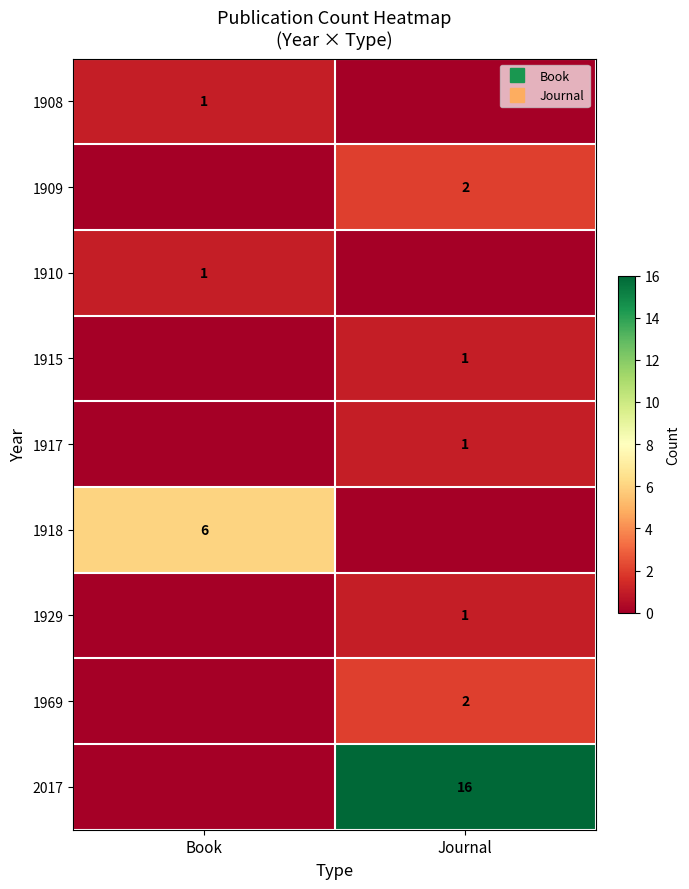

True or false: 1908 has a value of 1 at Journal.

False